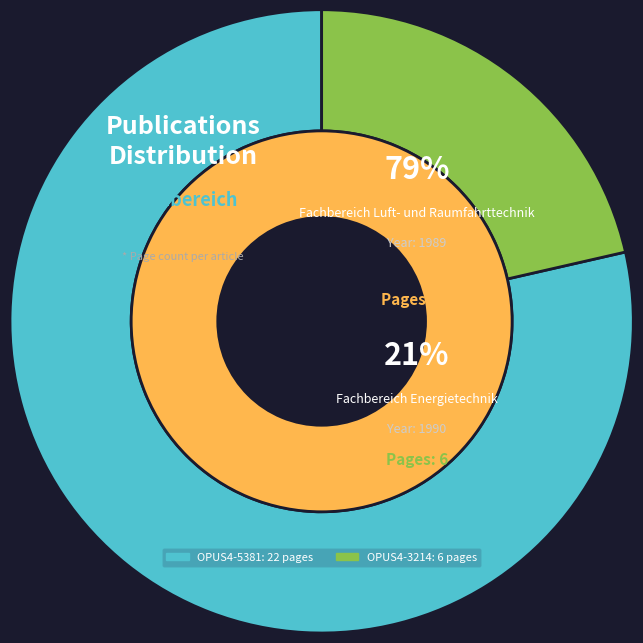

Does OPUS4-5381 represent more than half of the total?

Yes